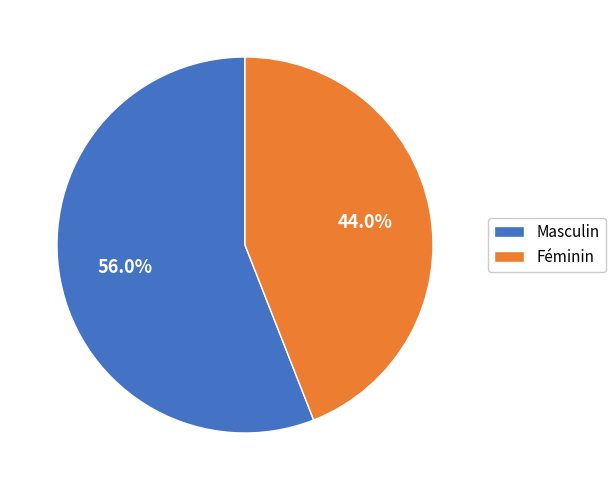

Which slice is the largest?

Masculin